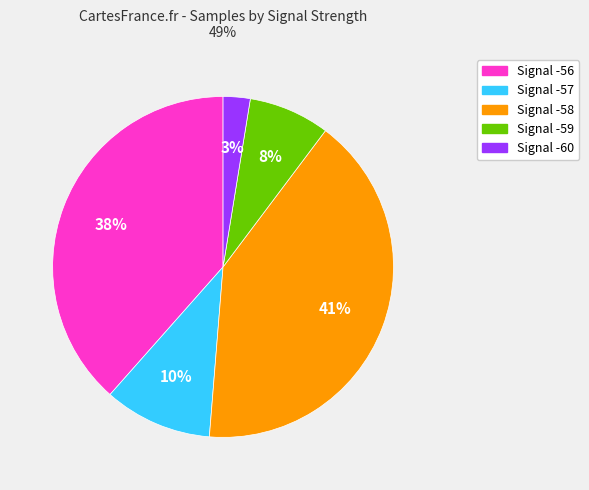

To the nearest percent, what is the difference between the largest and smallest slice percentages?

38%